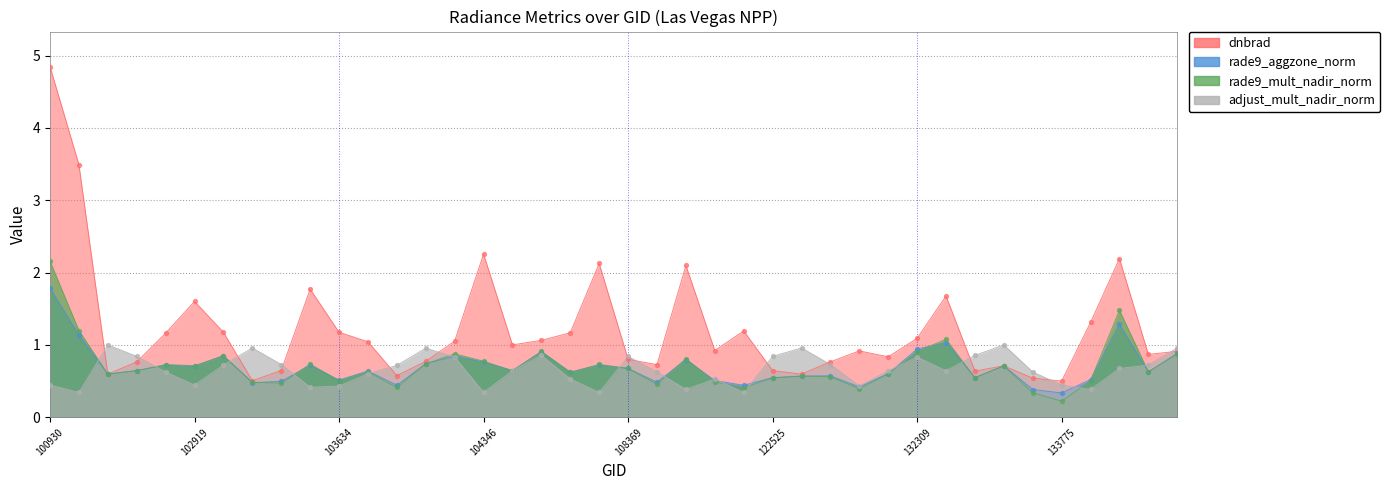

Which series has the largest Y range (max minus min)?

dnbrad